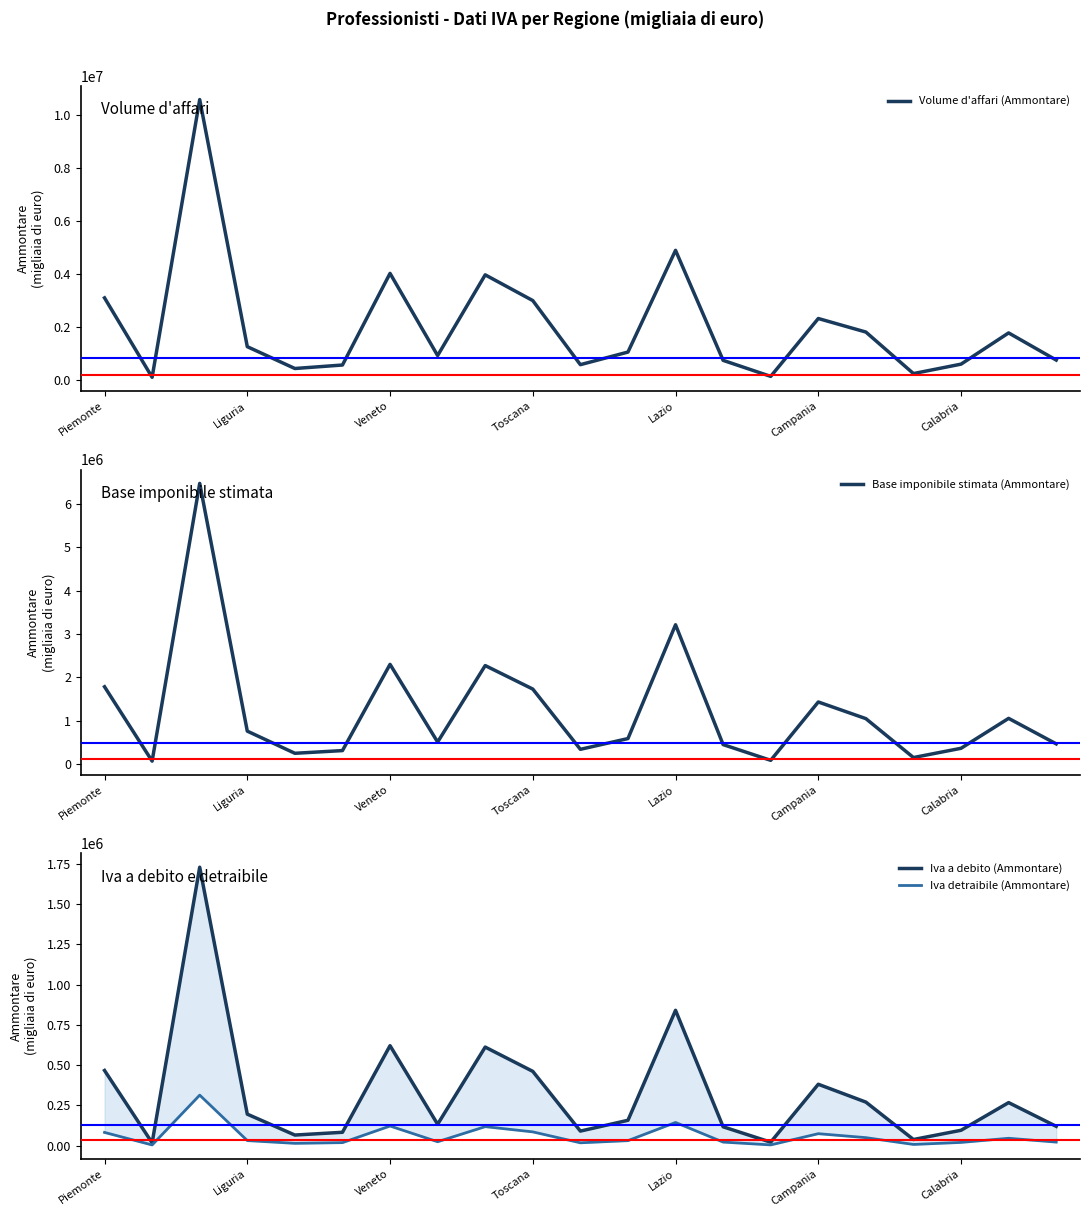

The value of Volume d'affari (Ammontare) at Lazio is 4890537. True or false?

True